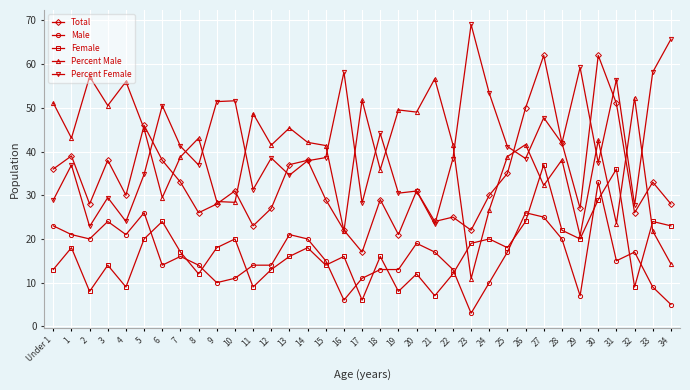

What is the spread (max minus min) of values at 23?

66.1